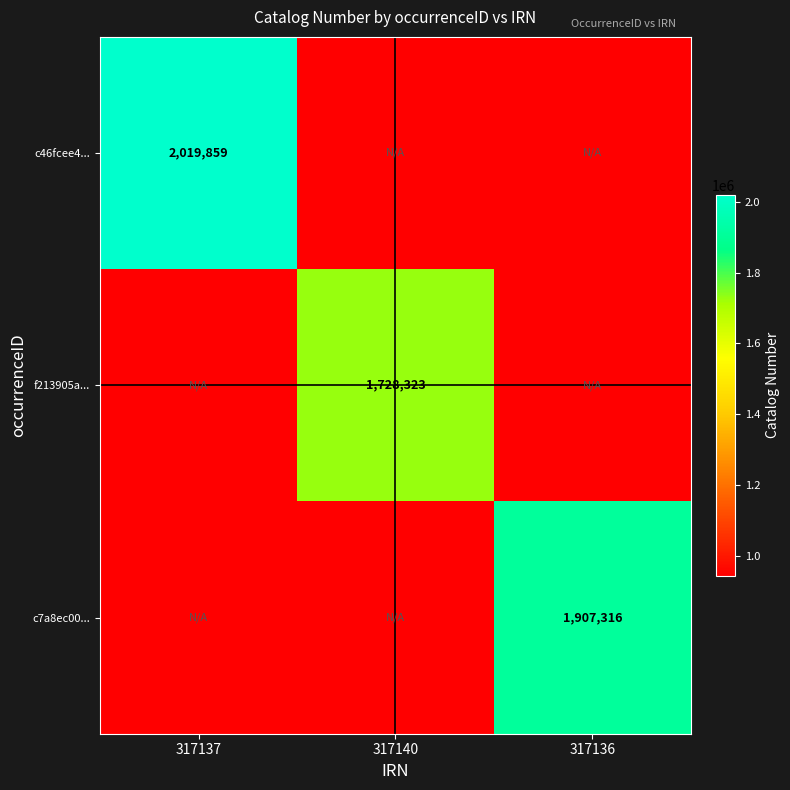

At which category is the sum across all series the highest?

317137